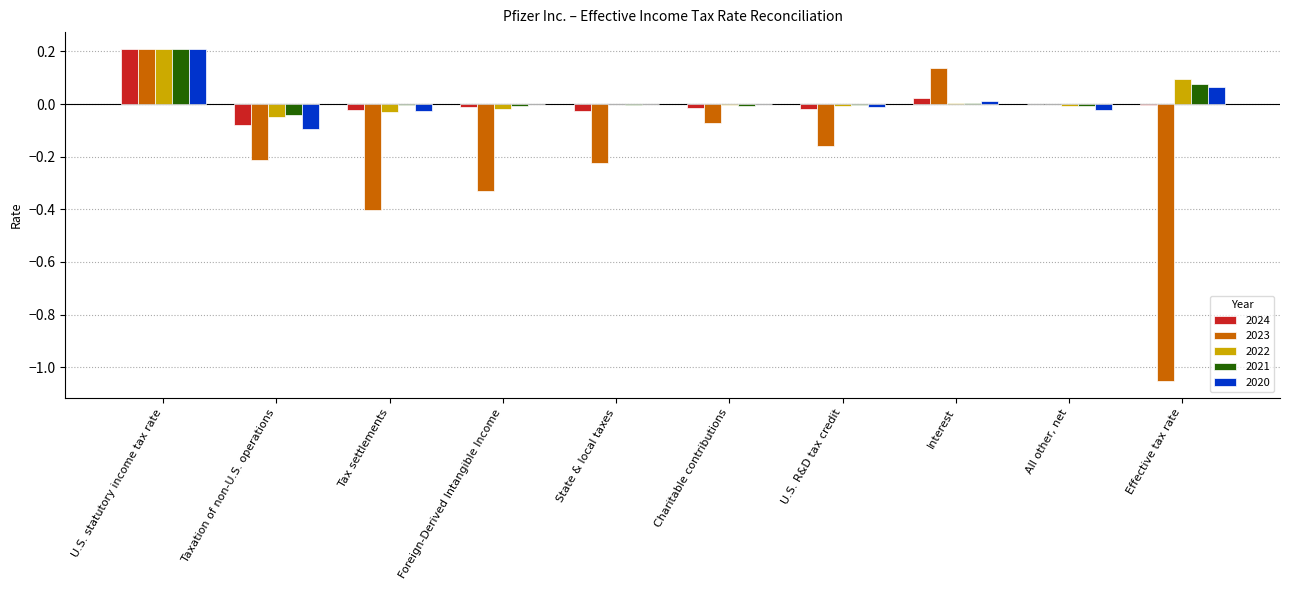

Is the value of 2021 at U.S. statutory income tax rate greater than the value of 2024 at State & local taxes?

Yes